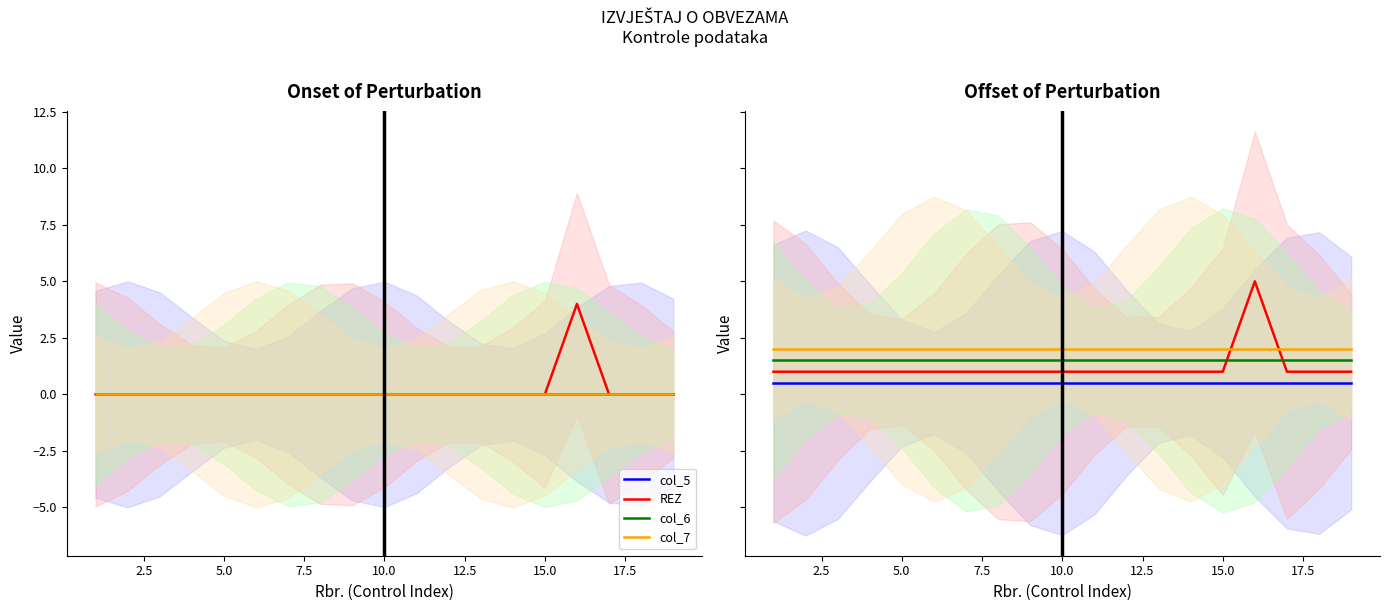

Is it true that col_6 equals 1.5 at 15.0?

True